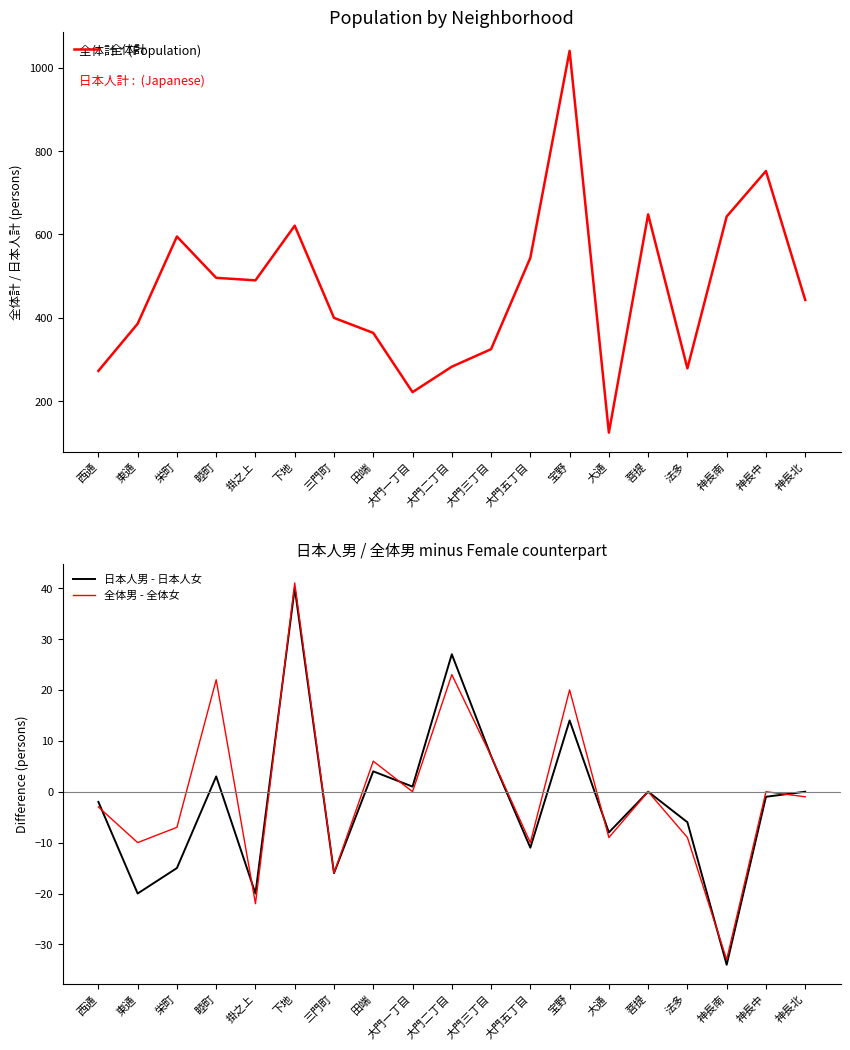

Is it true that 日本人男 - 日本人女 equals 57 at 下地?

False